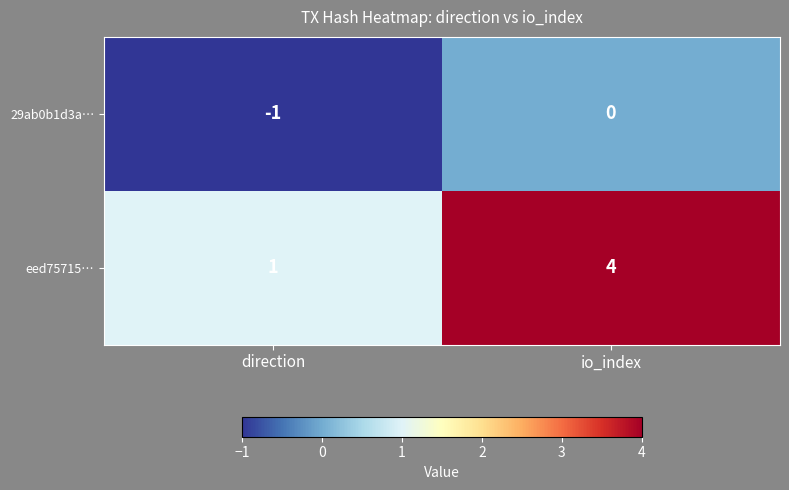

At which category is the sum across all series the highest?

io_index